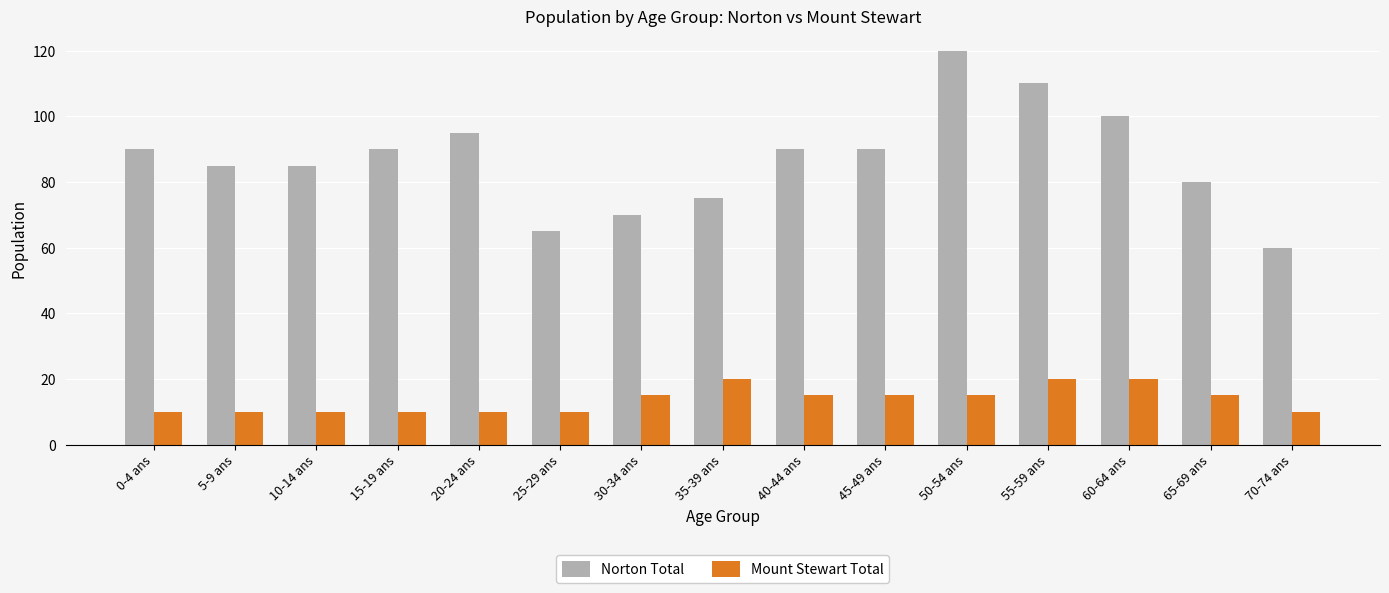

What are all the series names shown in the legend?

Norton Total, Mount Stewart Total